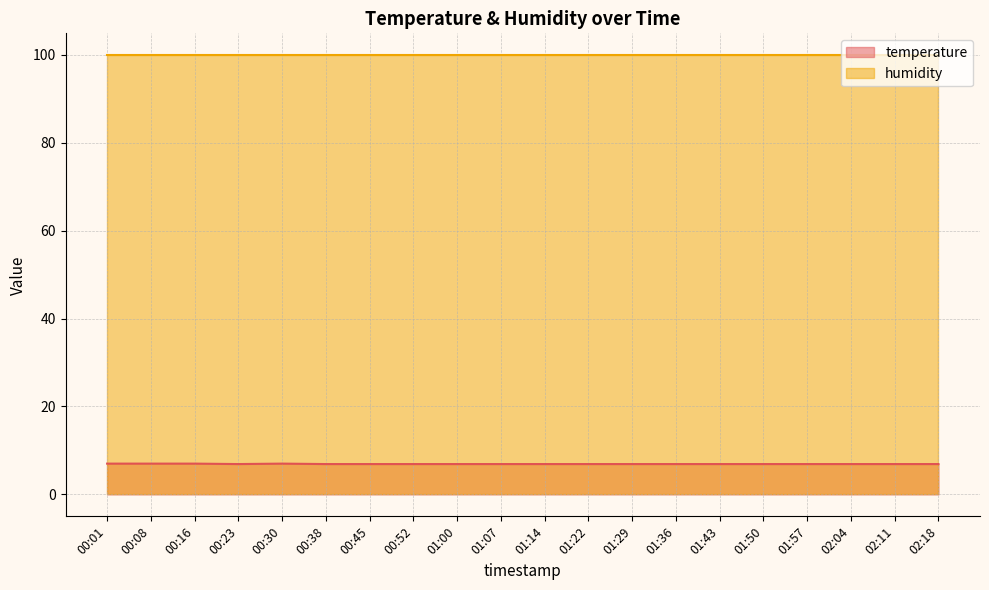

List the labels in order of value, smallest first.

00:23, 00:38, 00:45, 00:52, 01:00, 01:07, 01:14, 01:22, 01:29, 01:36, 01:43, 01:50, 01:57, 02:04, 02:11, 02:18, 00:01, 00:08, 00:16, 00:30